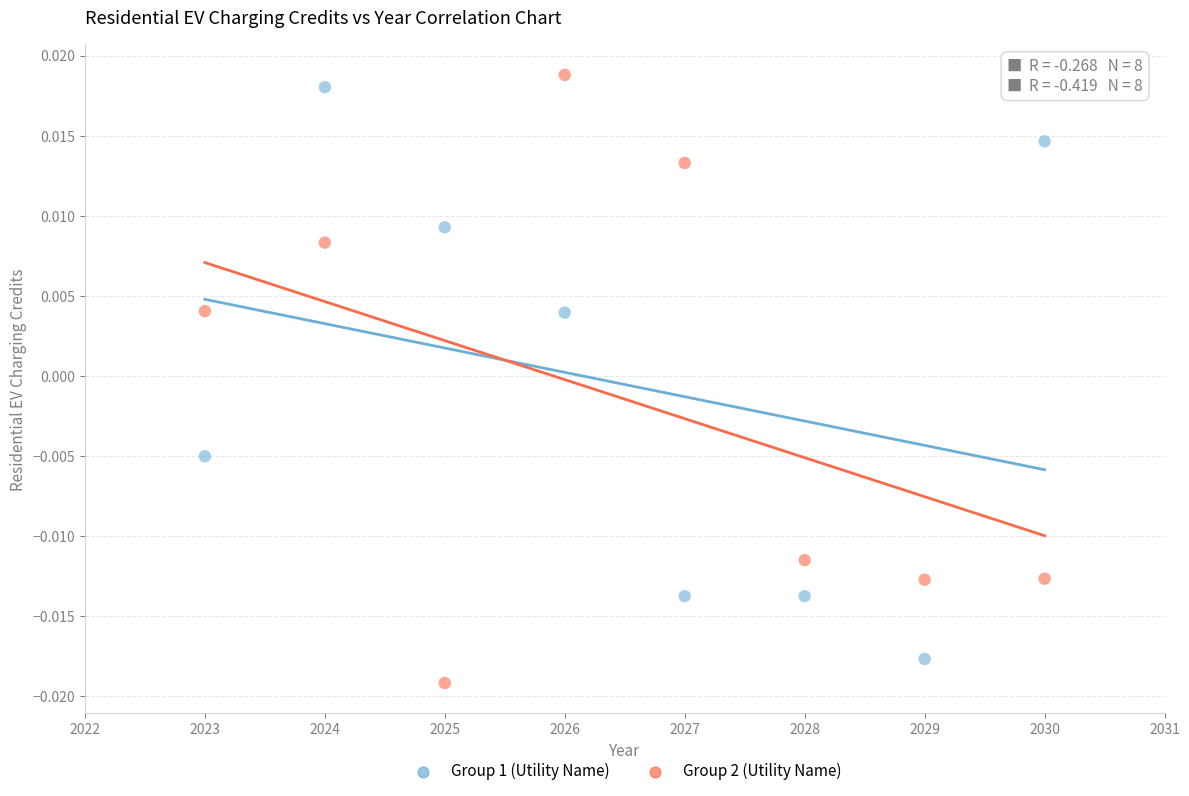

Across all data points, what is the range of X values (max minus min)?

7.0